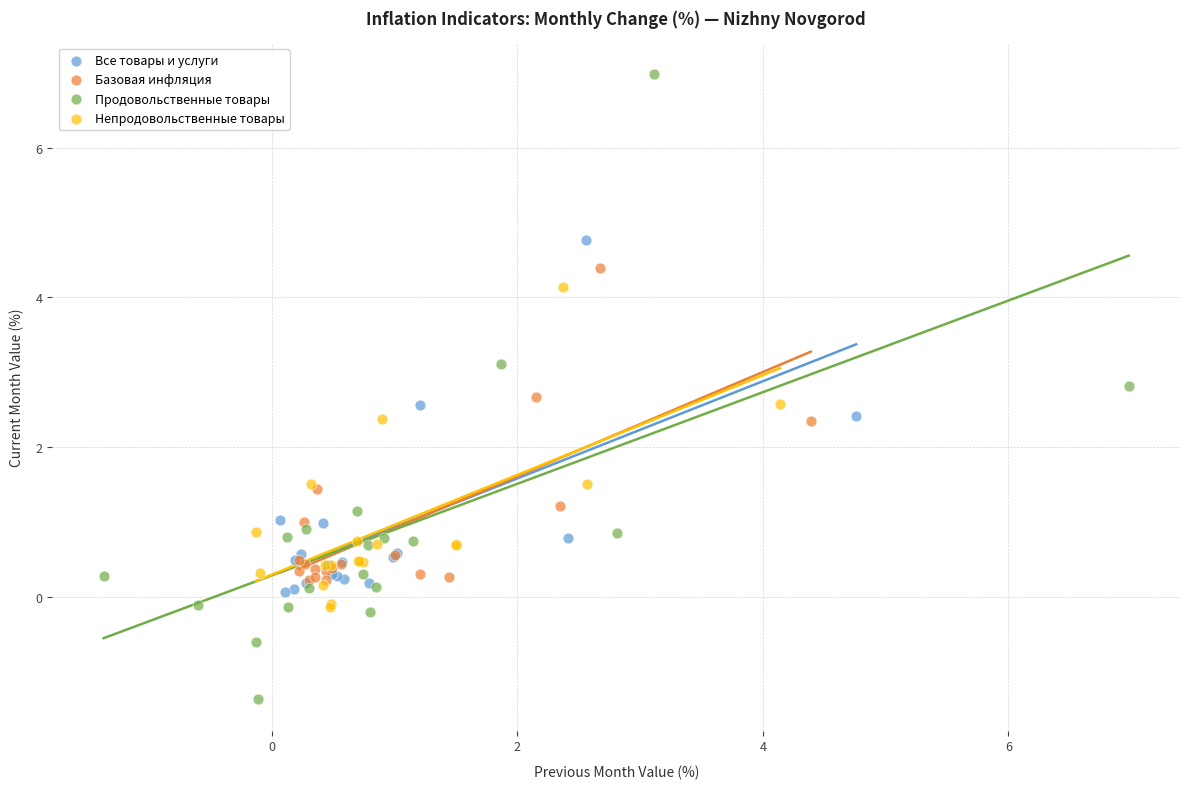

What are all the series names shown in the legend?

Все товары и услуги, Базовая инфляция, Продовольственные товары, Непродовольственные товары